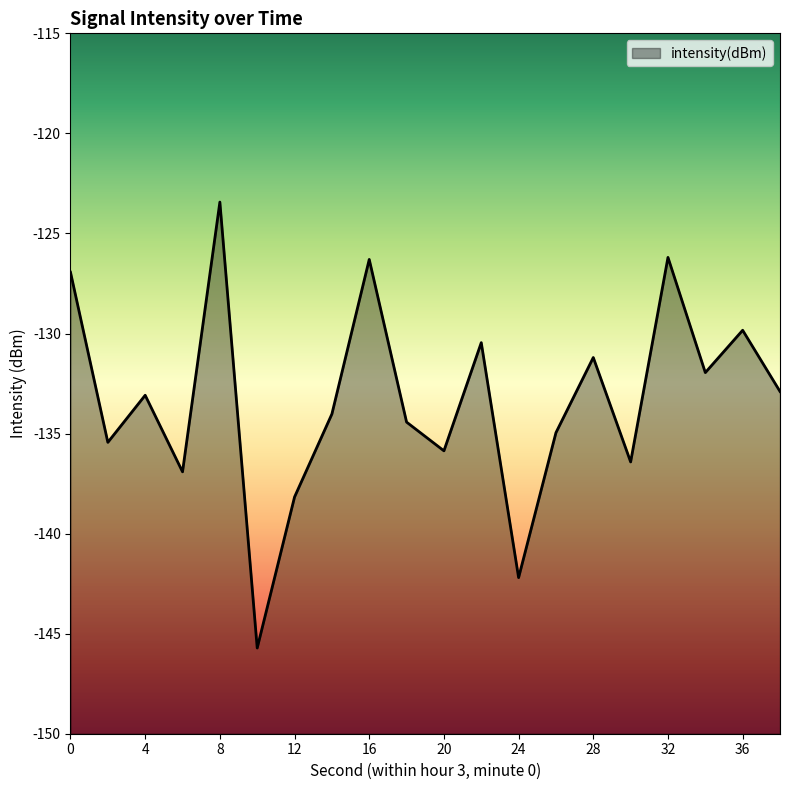

What is the difference between the maximum and minimum values?

22.3